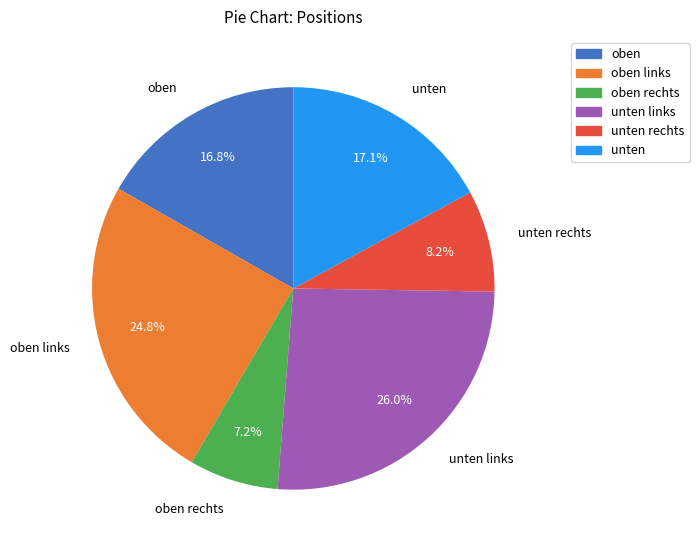

To the nearest percent, what is the difference between the oben links and unten rechts slice percentages?

17%